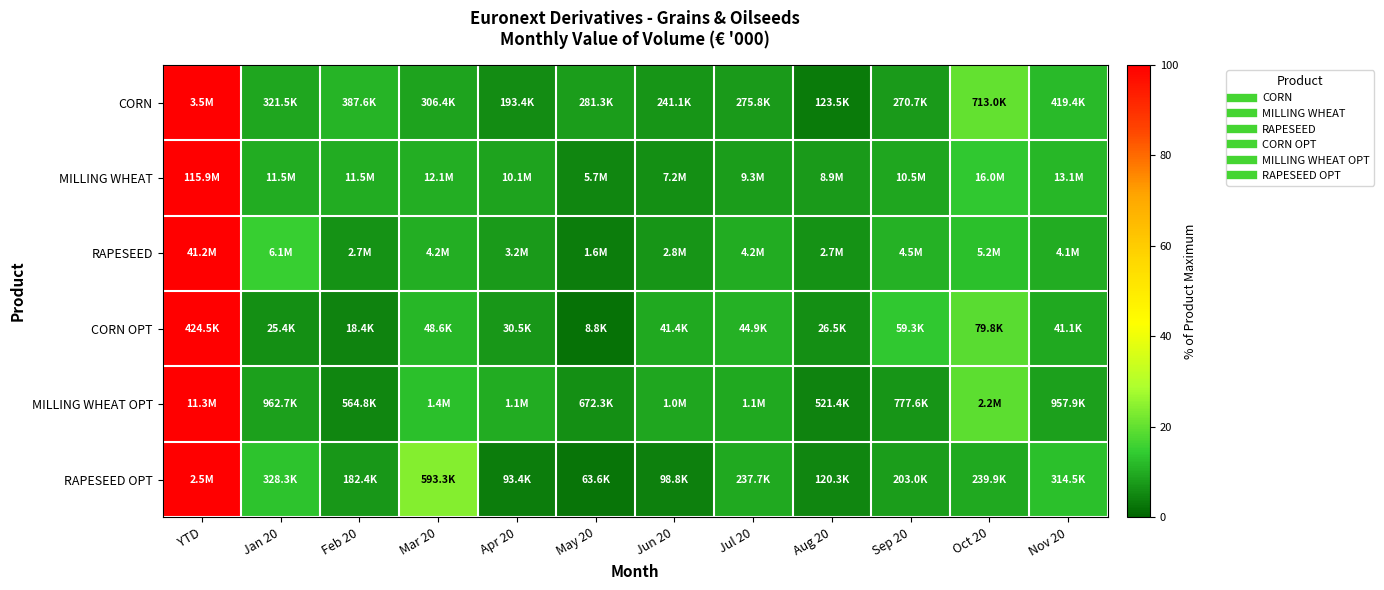

Between Jul 20 and Jun 20, which is larger?

Jul 20